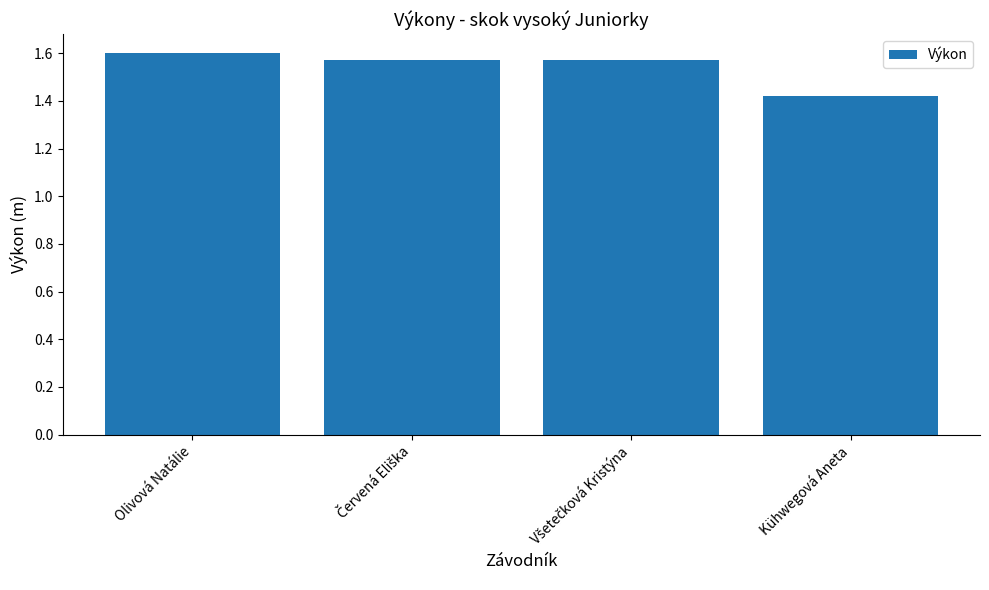

Is it true that the value at Olivová Natálie is 1.6?

True